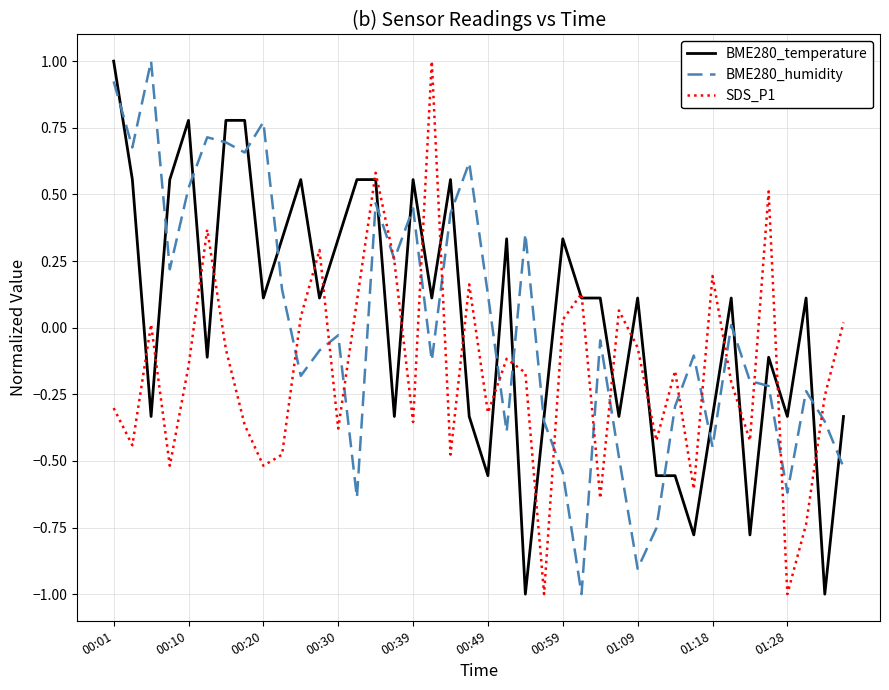

What is the sum of all BME280_temperature values?

1.3